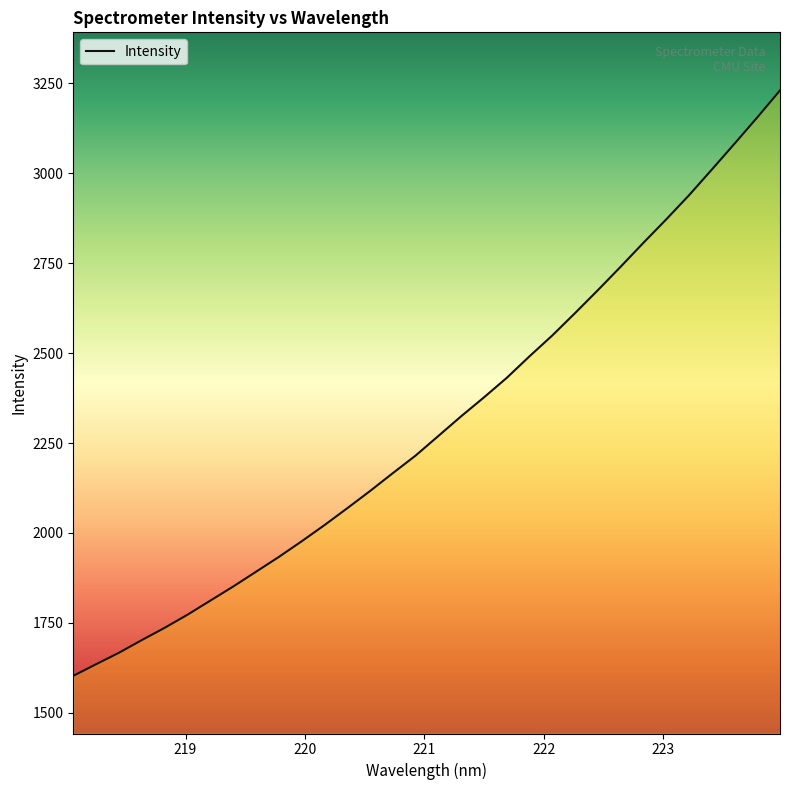

True or false: the data has more than 0 interior local peaks.

False